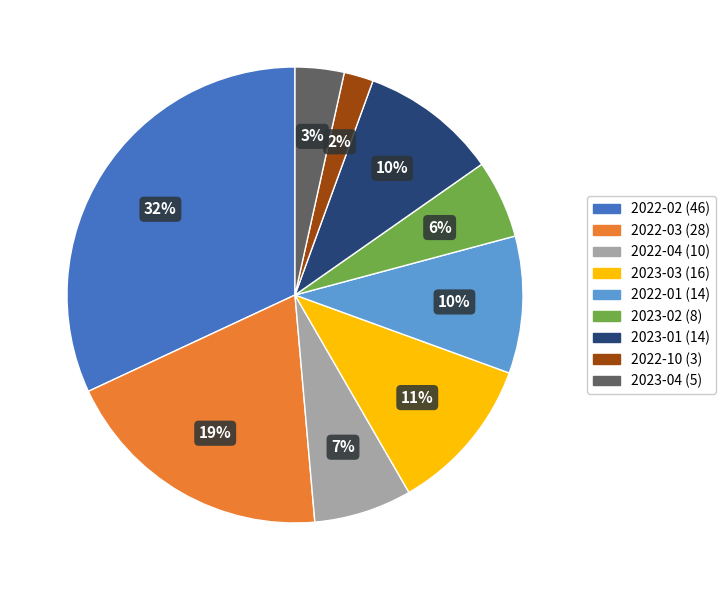

How many slices are in this pie chart?

9